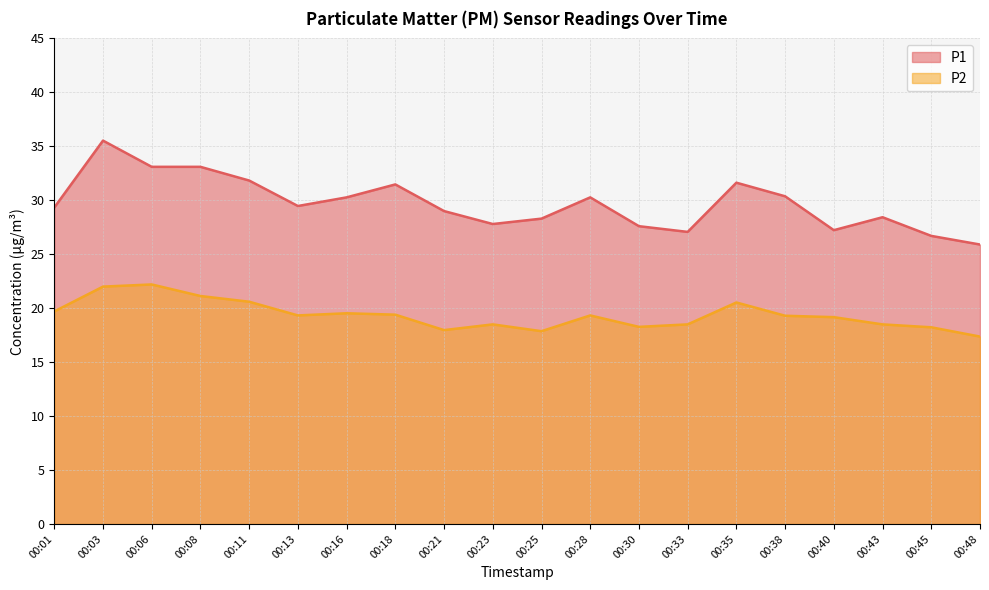

The value of P2 at 00:08 is 21.1. True or false?

True